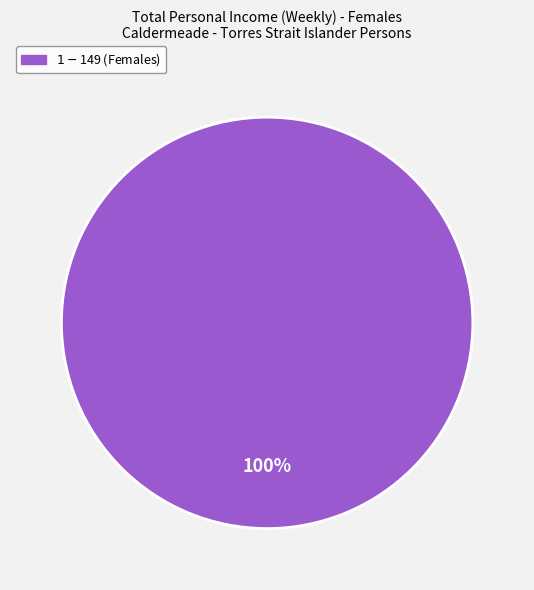

Does any single category account for the majority?

Yes